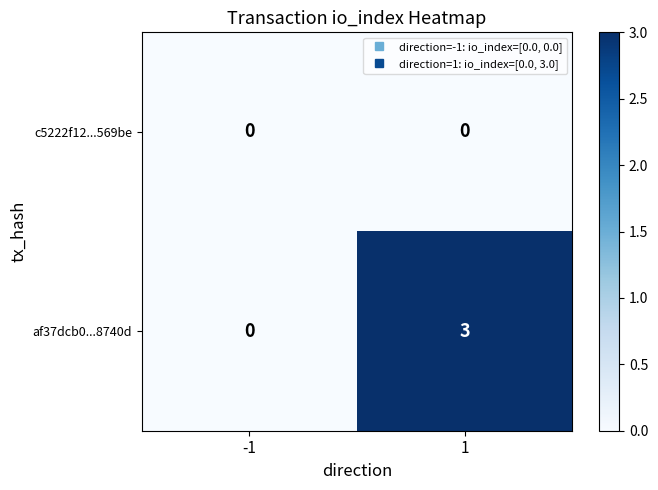

Reading right to left, transcribe all the data shown in this chart.

c5222f12...569be: 0	0
af37dcb0...8740d: 3	0